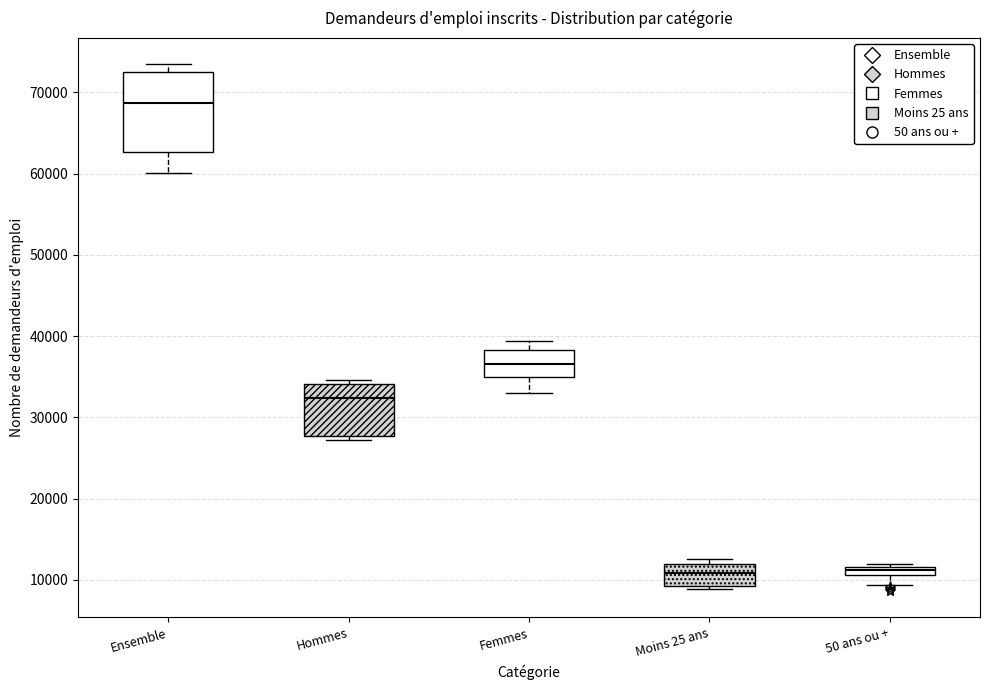

Which box is the tallest, from its lower edge to its upper edge?

Ensemble